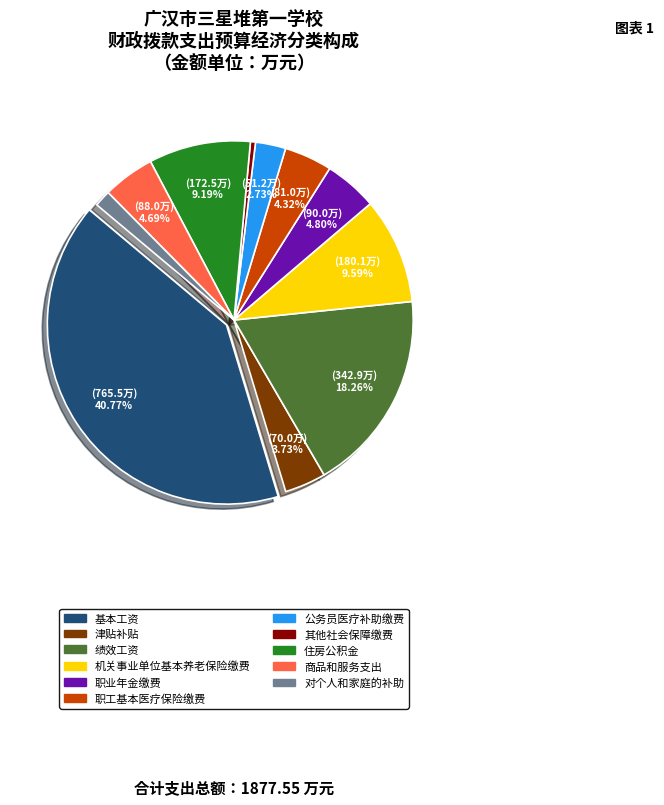

True or false: 机关事业单位基本养老保险缴费 accounts for 1% of the total.

False